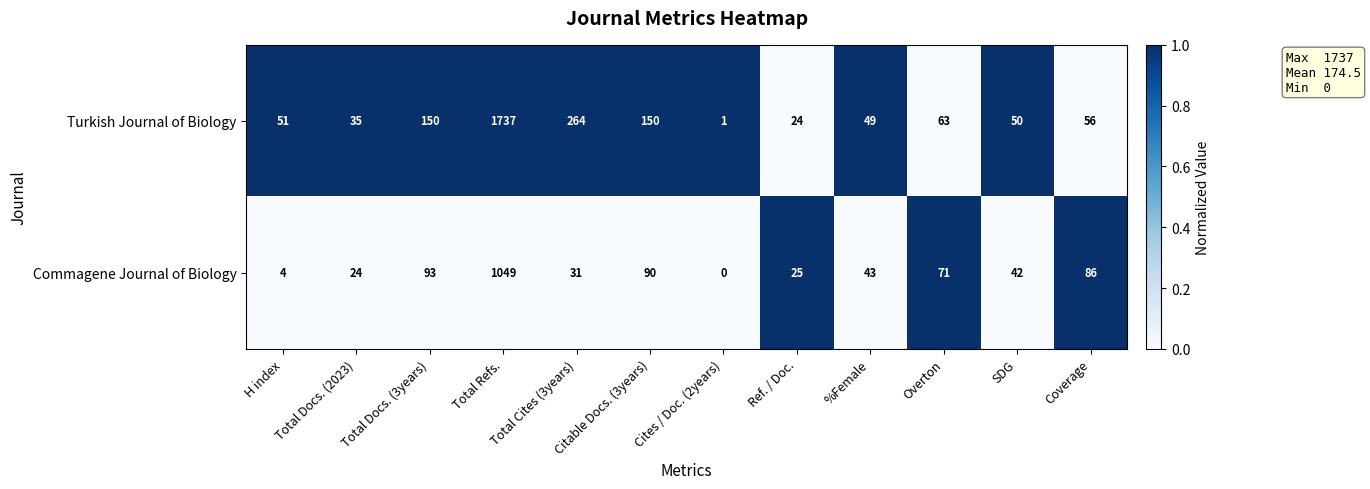

True or false: Turkish Journal of Biology has a value of 2 at Cites / Doc. (2years).

False